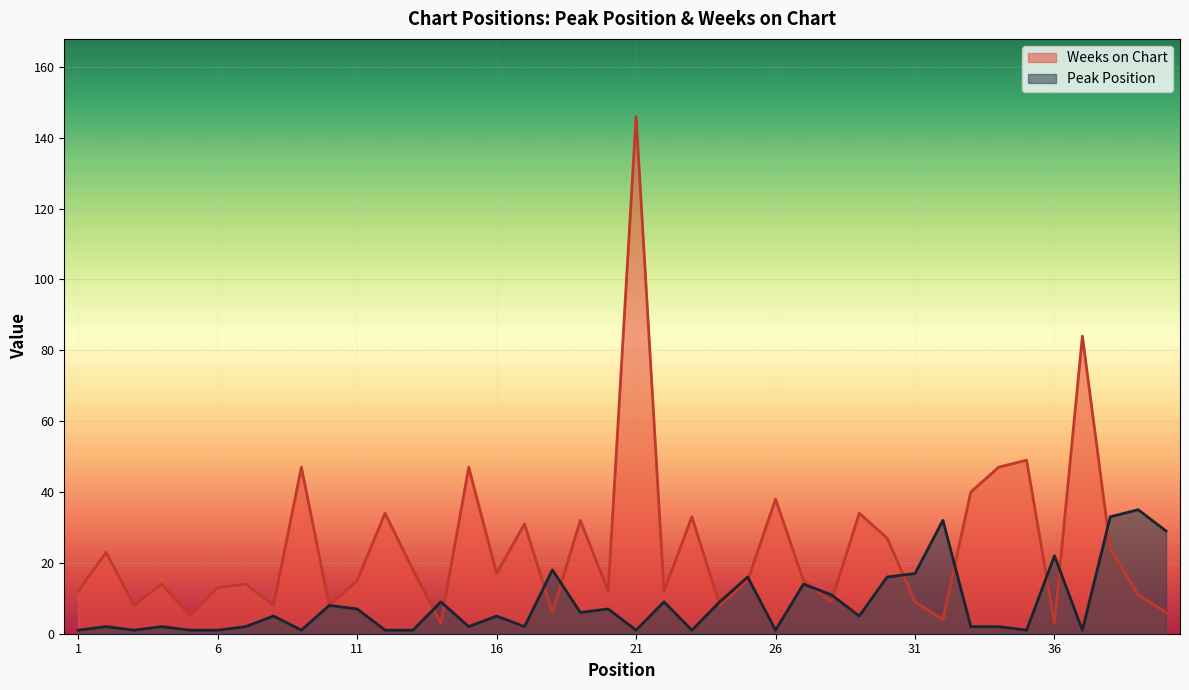

How many interior local valleys does the Weeks on Chart series have?

13